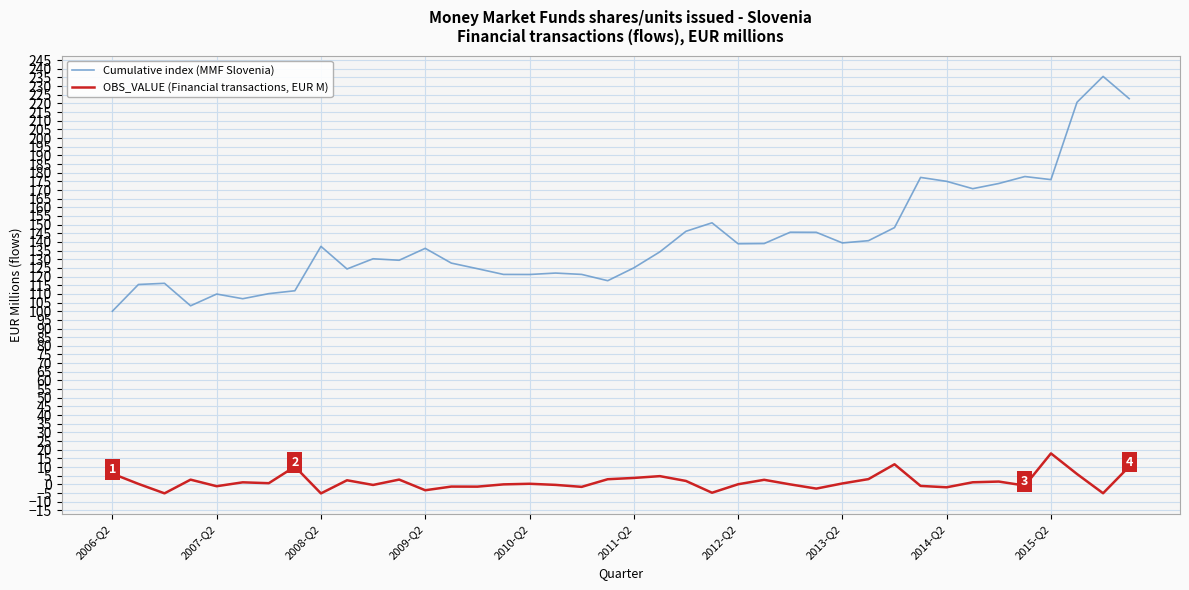

What is the difference between the maximum and minimum values in the OBS_VALUE (Financial transactions, EUR M) series?

23.1